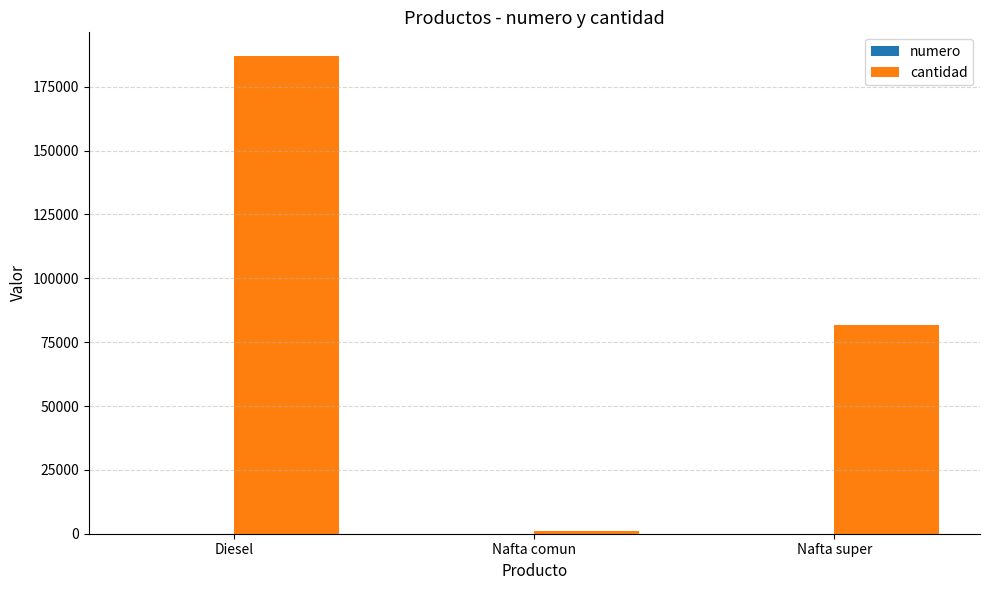

At which label is cantidad closest to 93976?

Nafta super